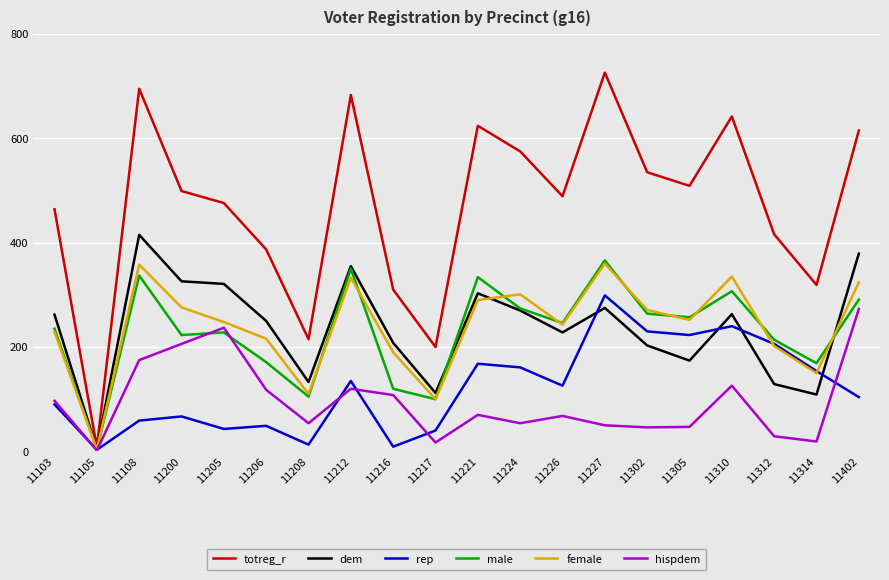

At which category does dem reach its first local valley?

11105